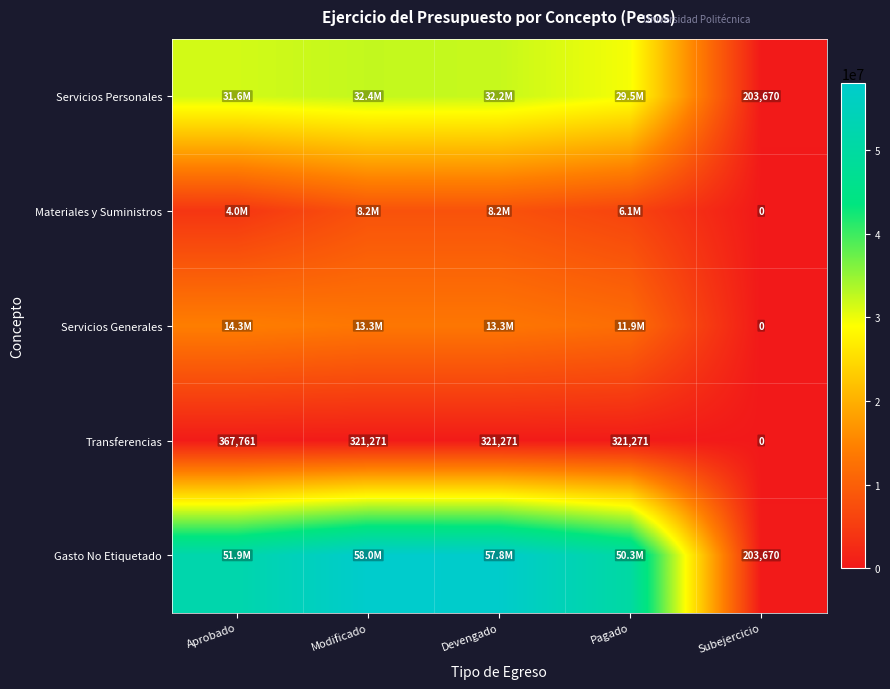

Which label corresponds to the smallest value in the chart?

Subejercicio